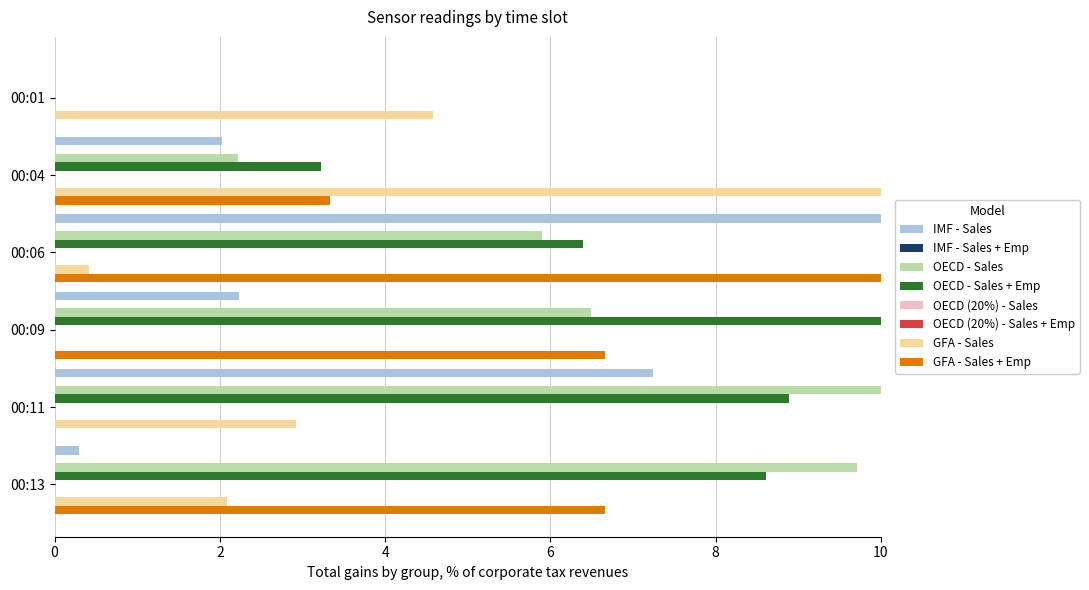

Which category has the lowest value across all series?

00:01